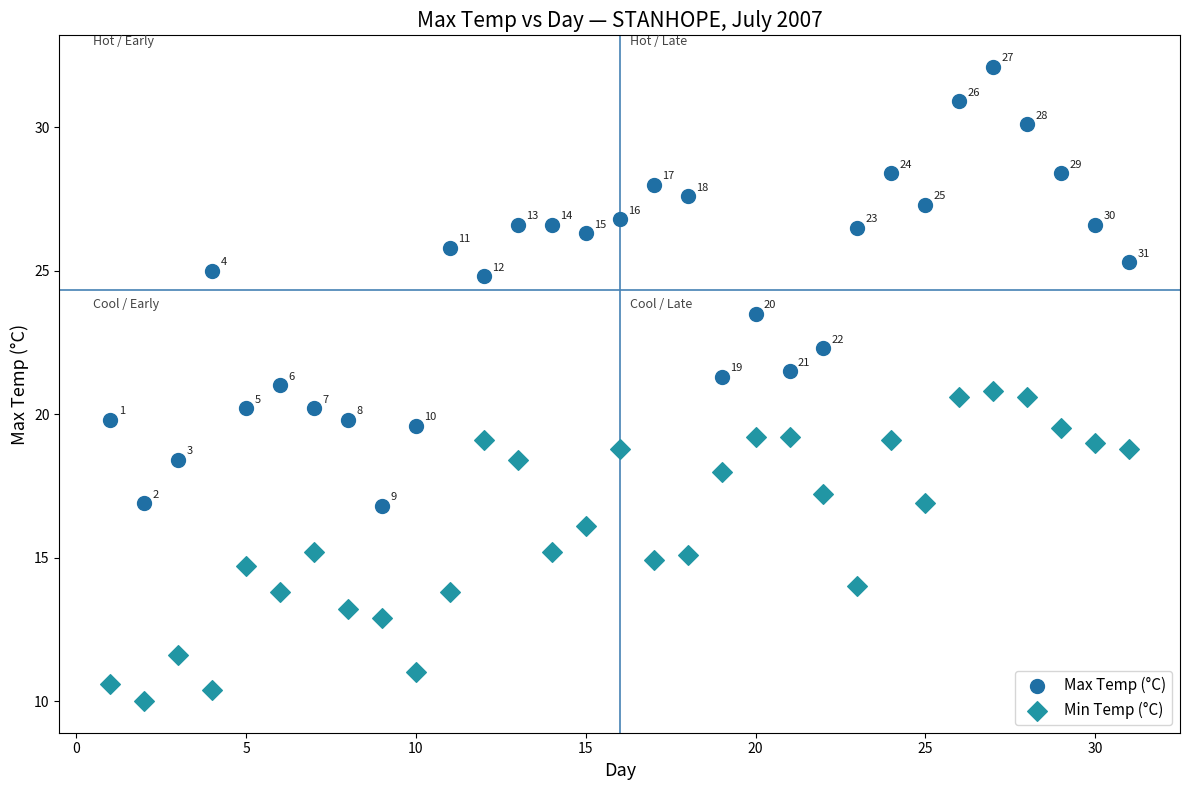

In the Max Temp (°C) series, what Y value is closest to 24?

23.5